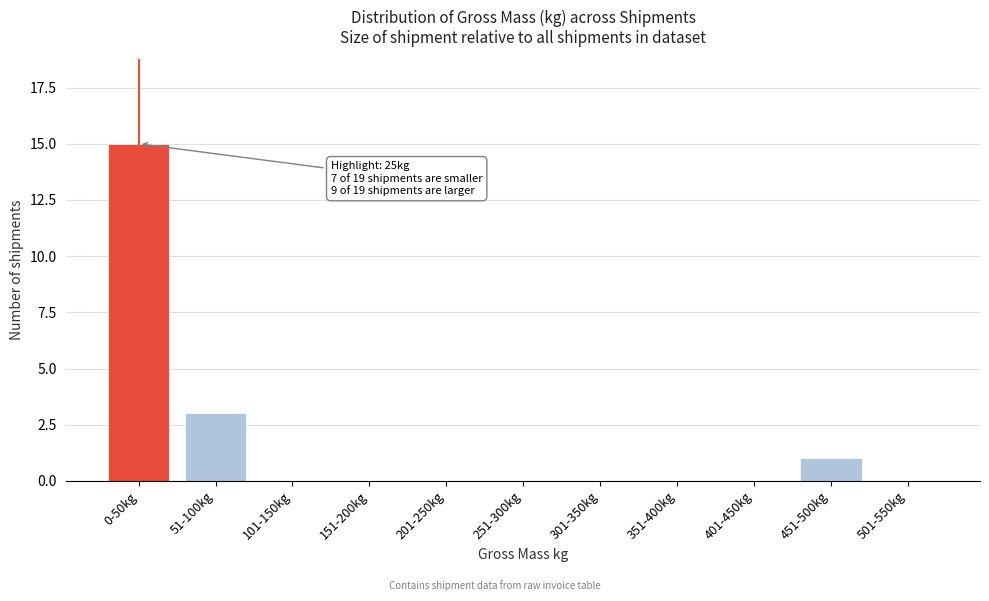

Reading right to left, transcribe all the data shown in this chart.

501-550kg=0	451-500kg=1	401-450kg=0	351-400kg=0	301-350kg=0	251-300kg=0	201-250kg=0	151-200kg=0	101-150kg=0	51-100kg=3	0-50kg=15